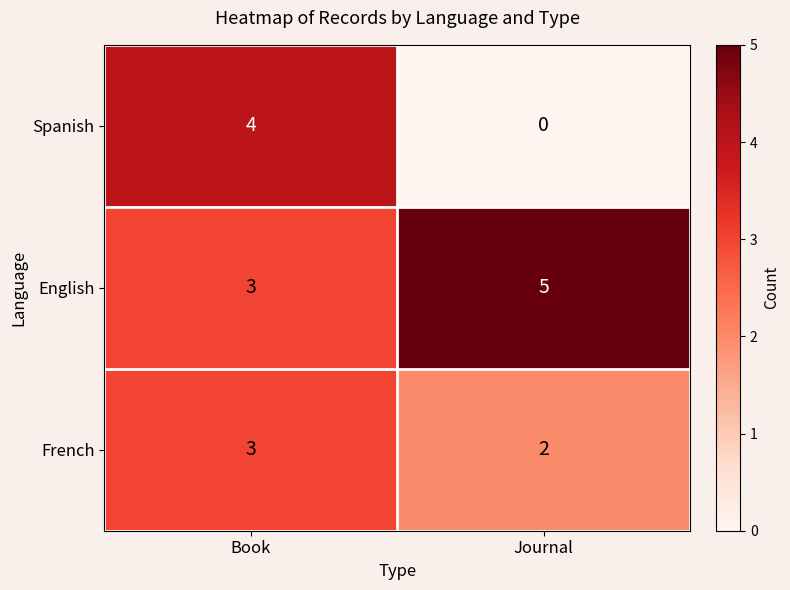

What is the approximate value of French at Book?

3